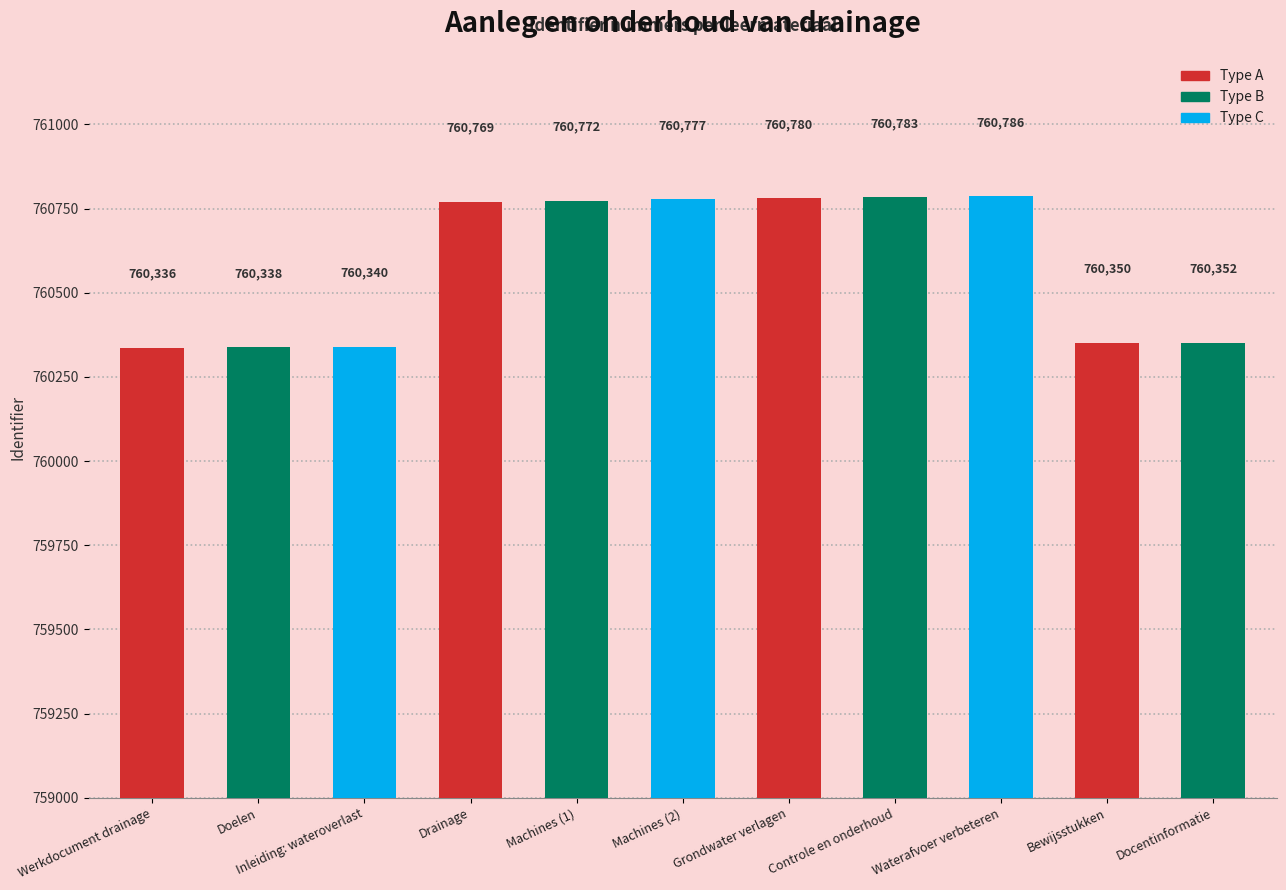

Which category has the highest value across all series?

Waterafvoer verbeteren